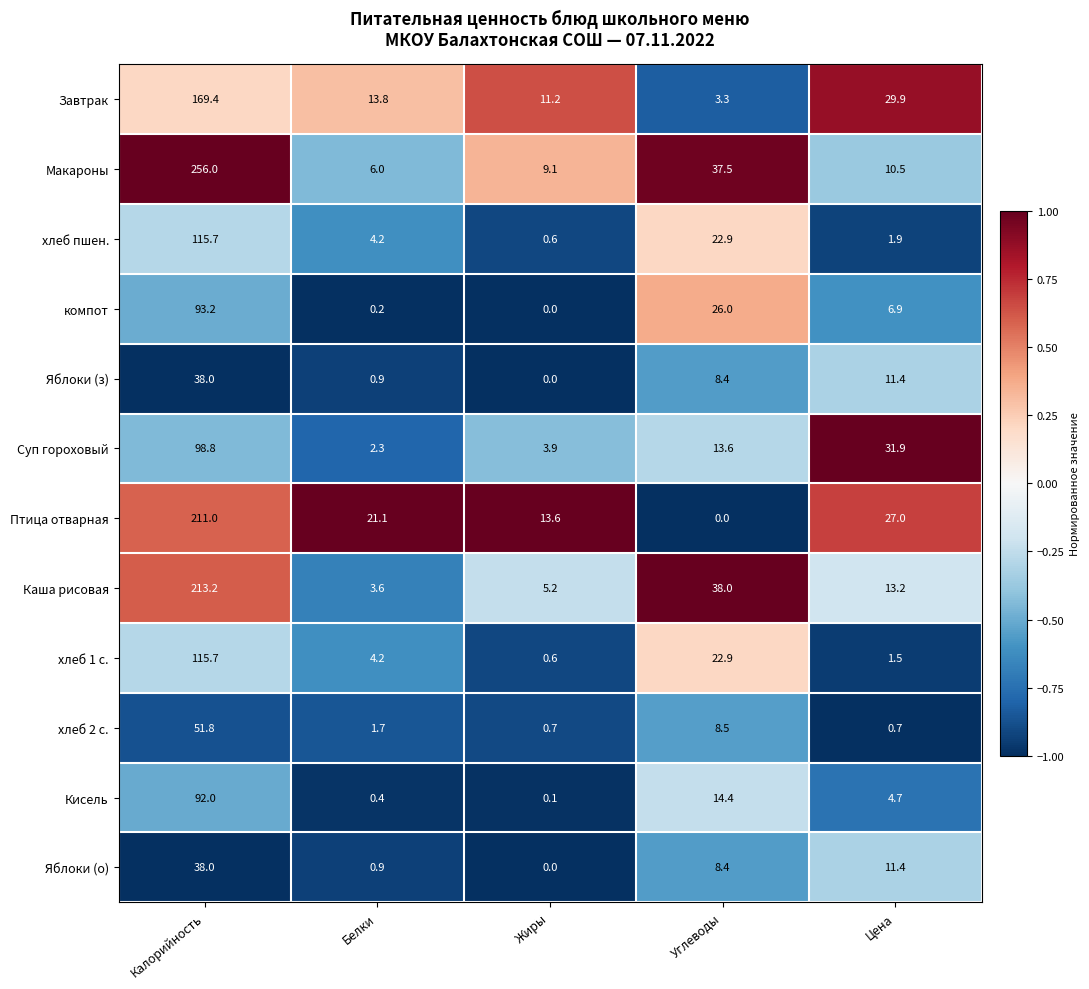

At how many categories does at least one series exceed 0?

5